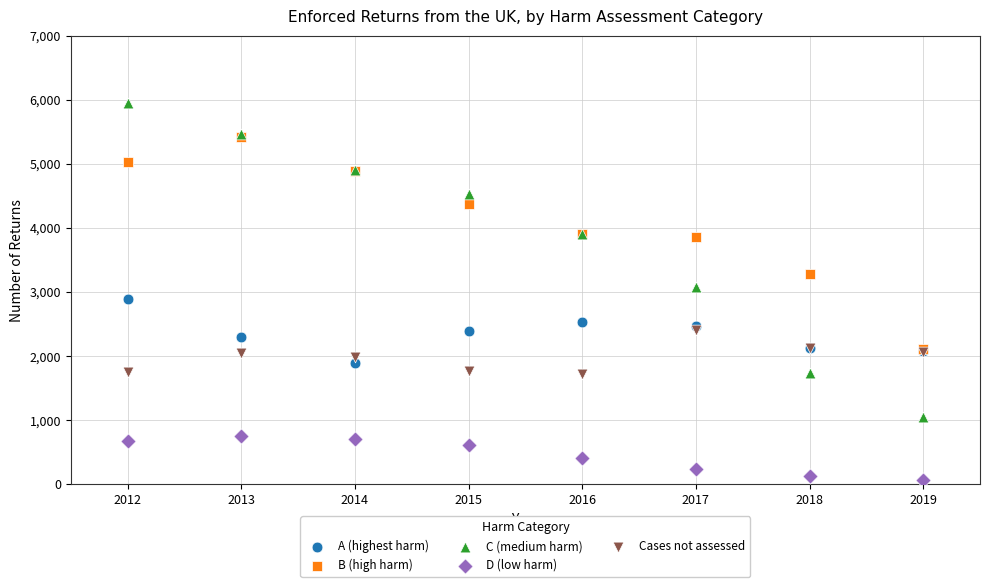

Which series reaches the minimum Y coordinate?

D (low harm)